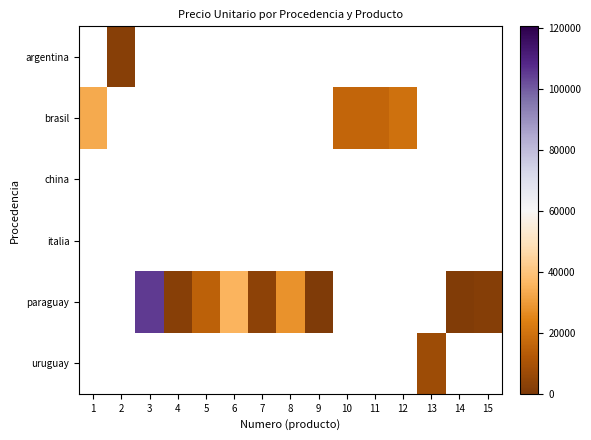

At which category does the chart reach its peak across all series?

3